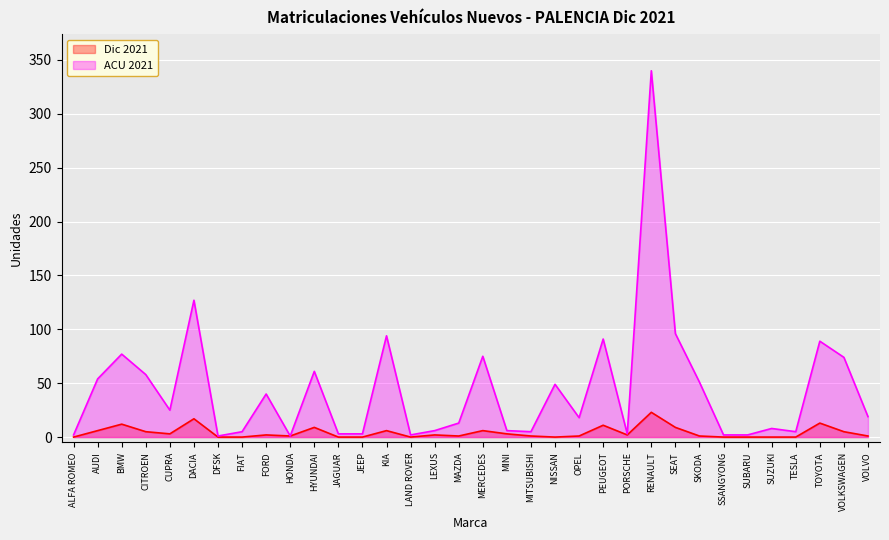

Rank the series at SUZUKI from highest to lowest value.

ACU 2021, Dic 2021